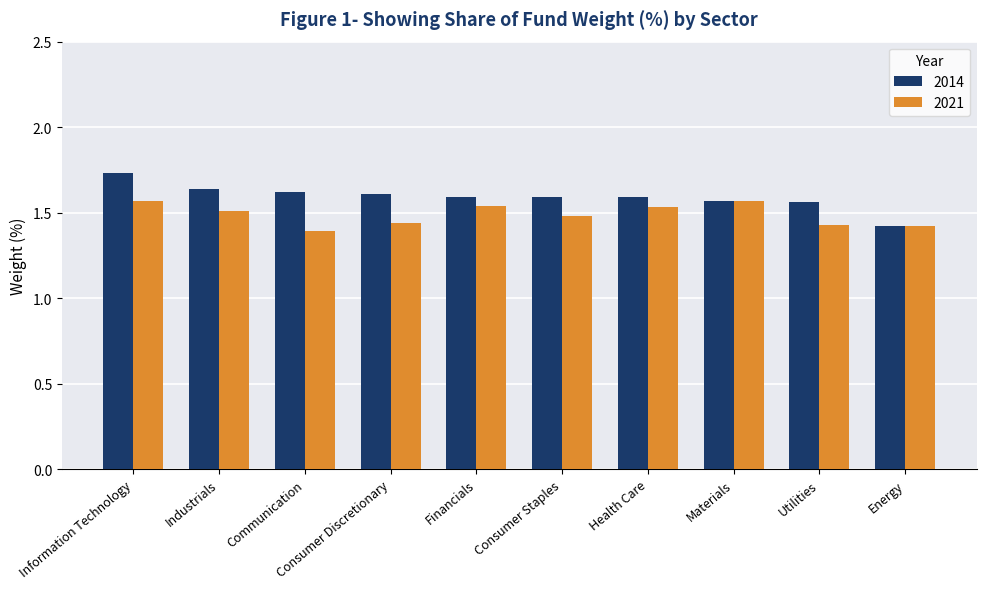

At which category does the chart reach its peak across all series?

Information Technology